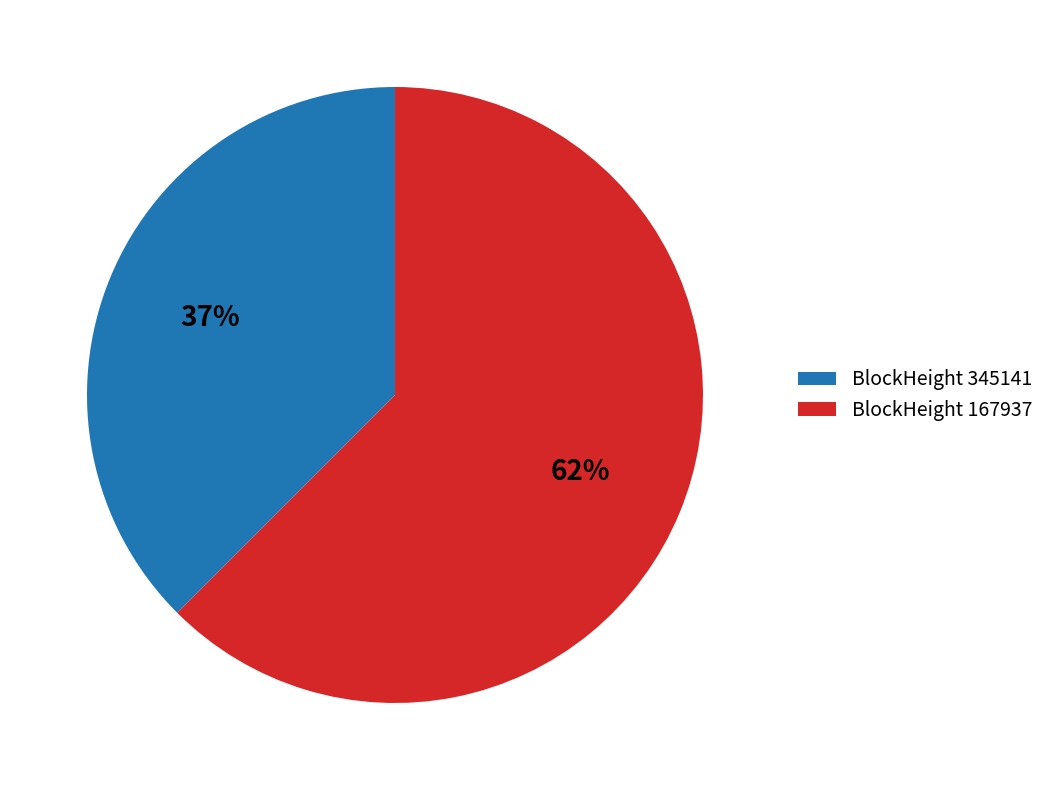

Which has a higher value, BlockHeight 345141 or BlockHeight 167937?

BlockHeight 167937